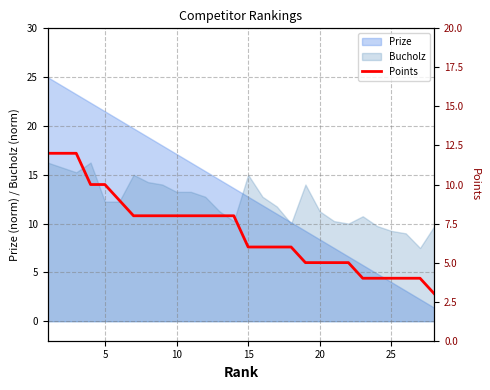

What is the sum of all values?

196